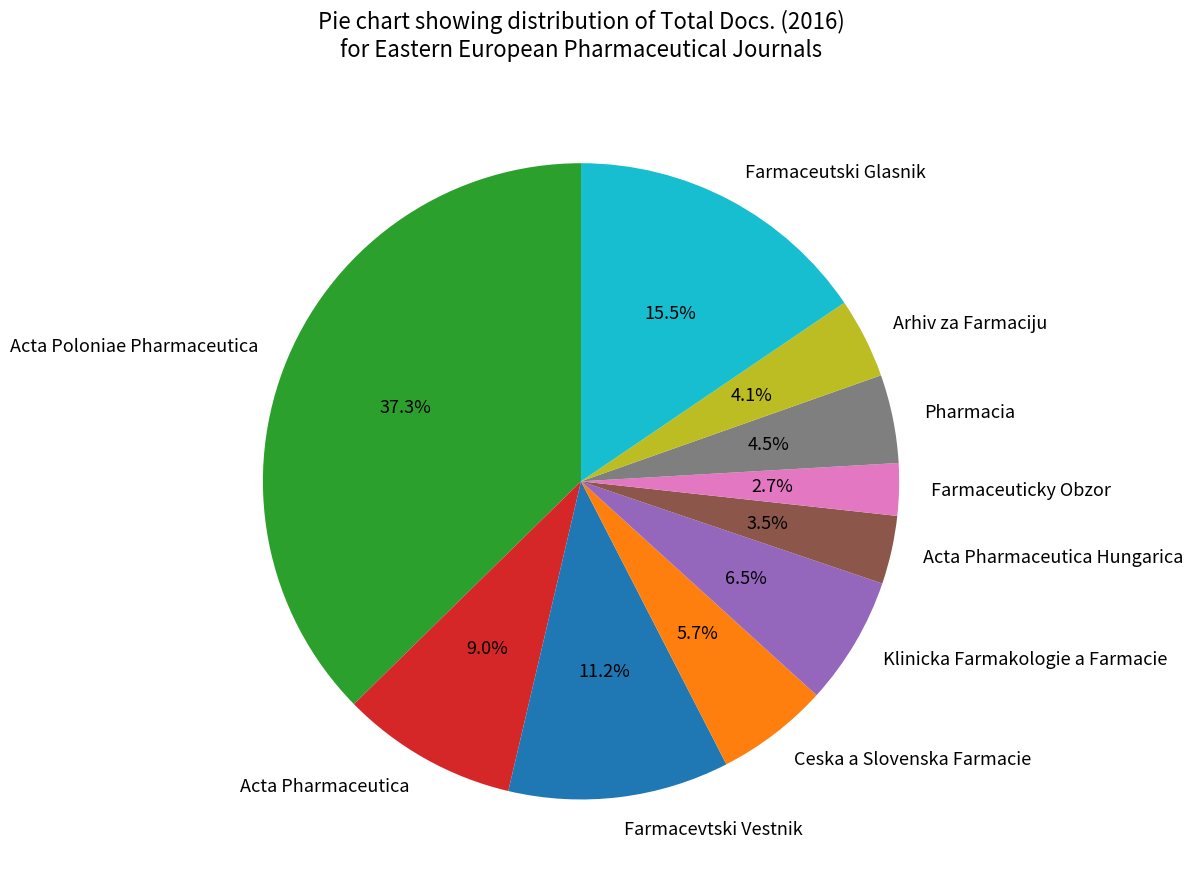

Count the number of slices in the pie.

10